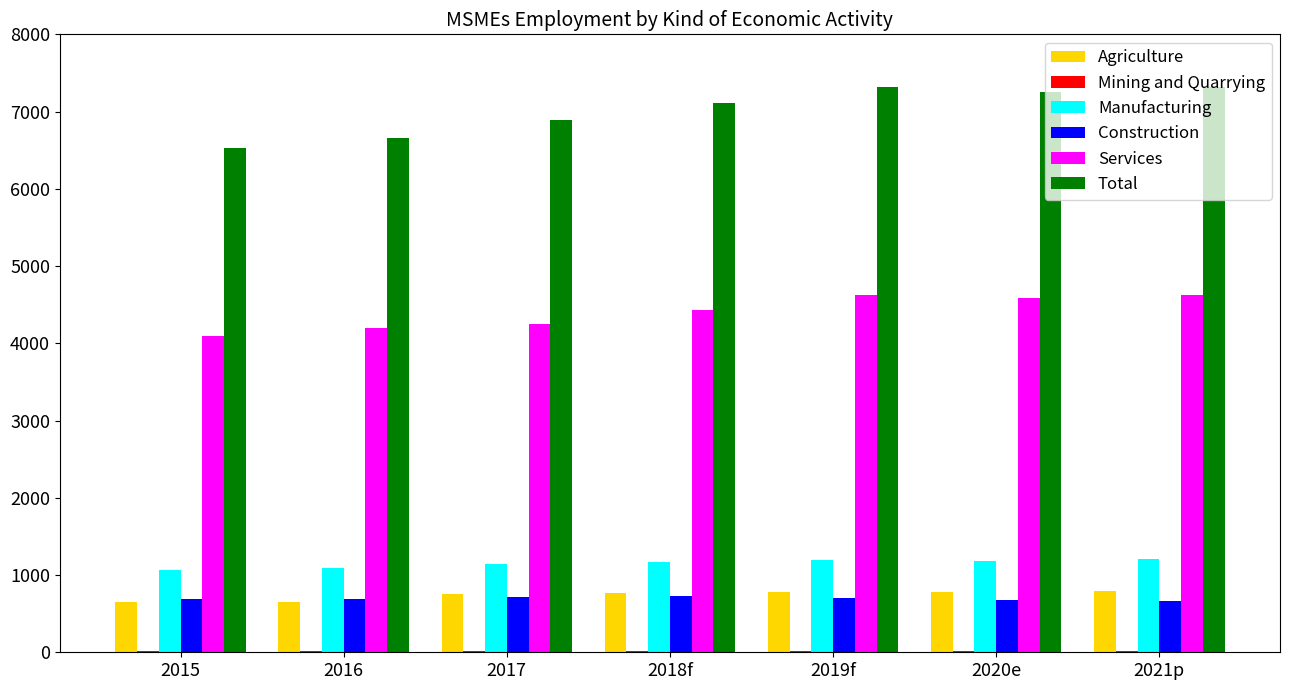

What is the maximum value for Manufacturing?

1211